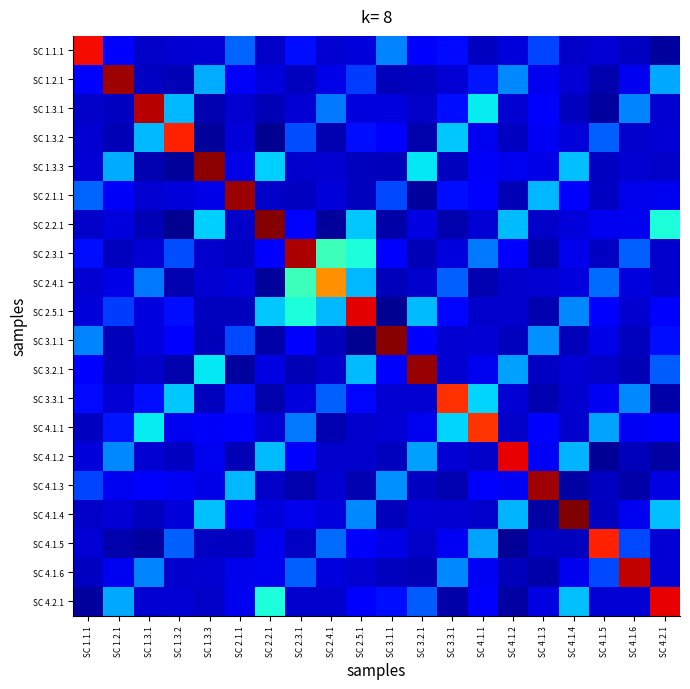

At how many categories does at least one series exceed 0?

20